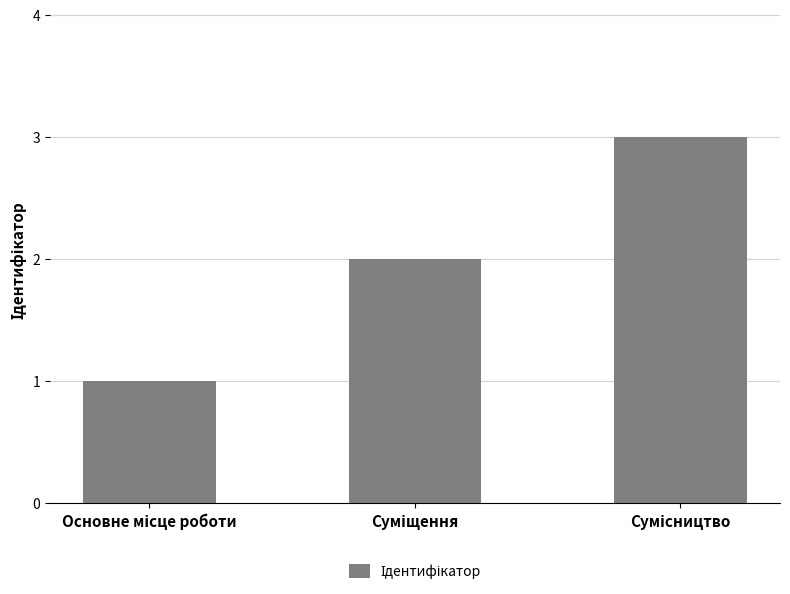

Reading right to left, what are all the values shown in this chart?

3	2	1